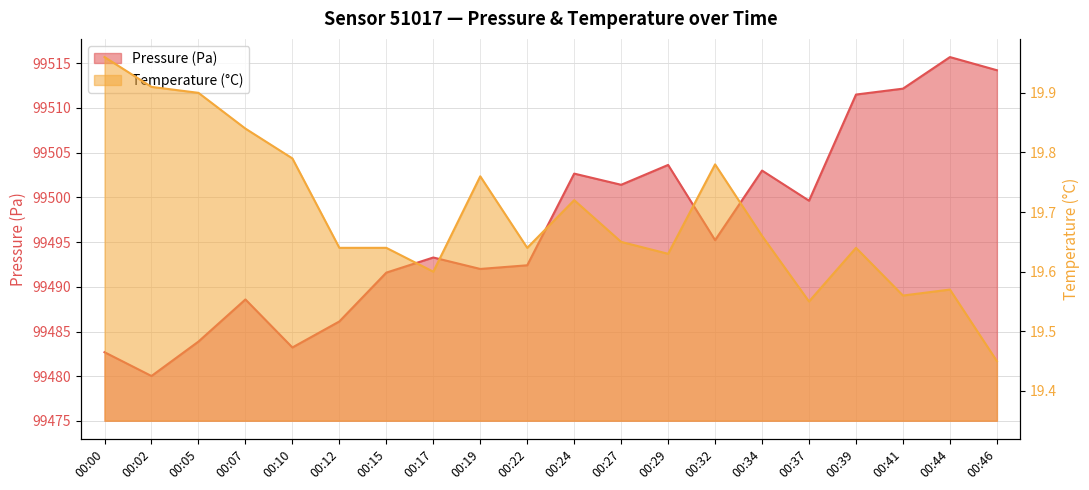

What is the highest value of the pressure series?

99515.7